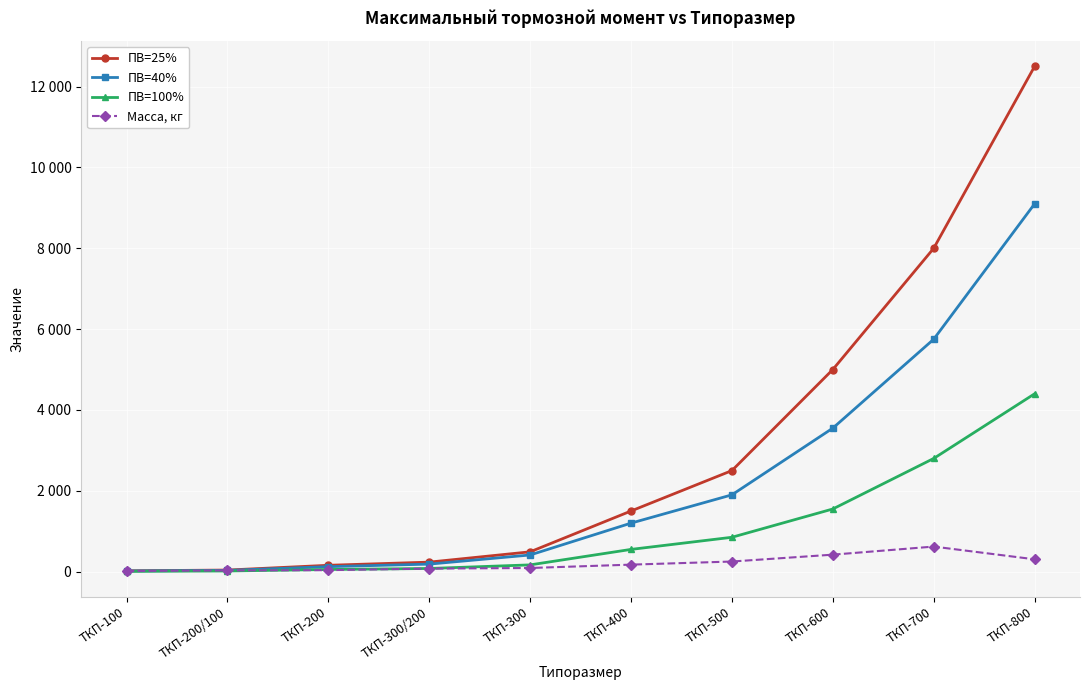

What position from the left is ТКП-800?

10